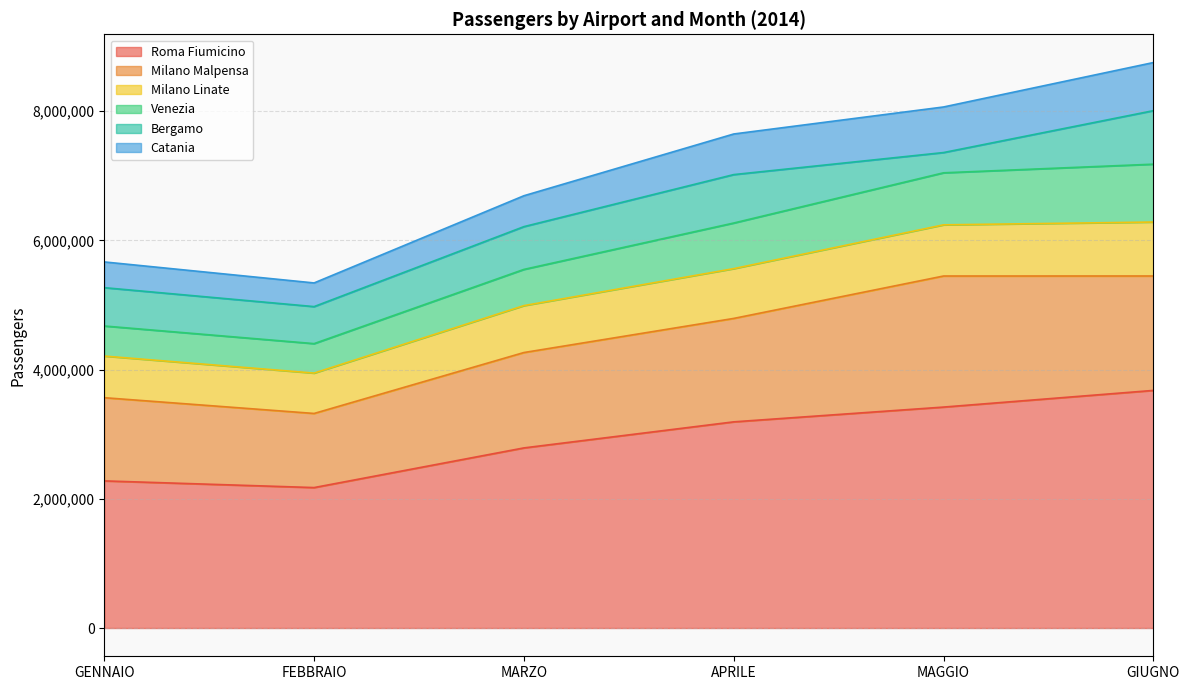

True or false: MARZO and MAGGIO cross at least once.

True